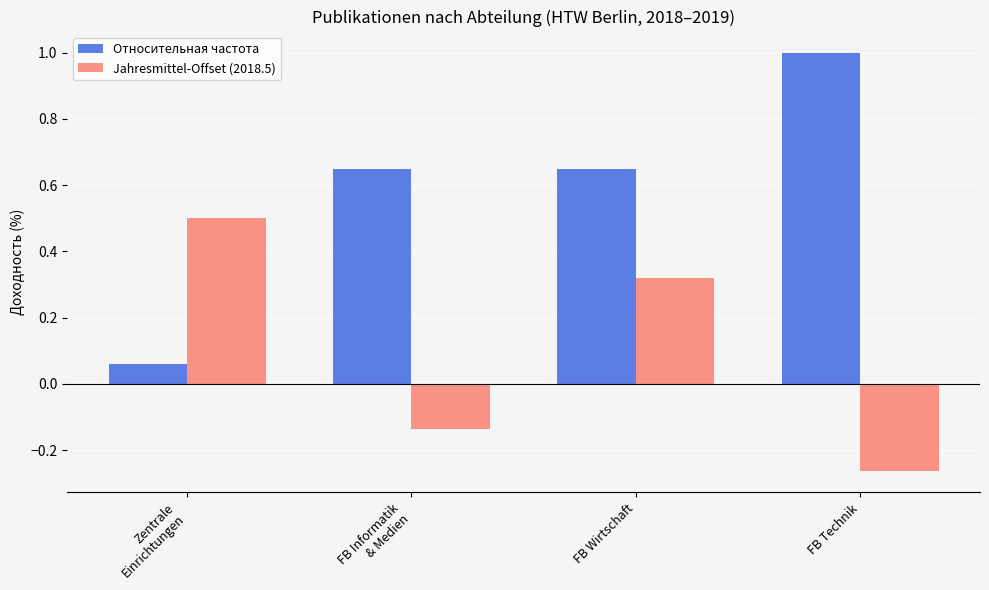

Rank the series by their average value, from lowest to highest.

Jahresmittel-Offset (2018.5), Относительная частота